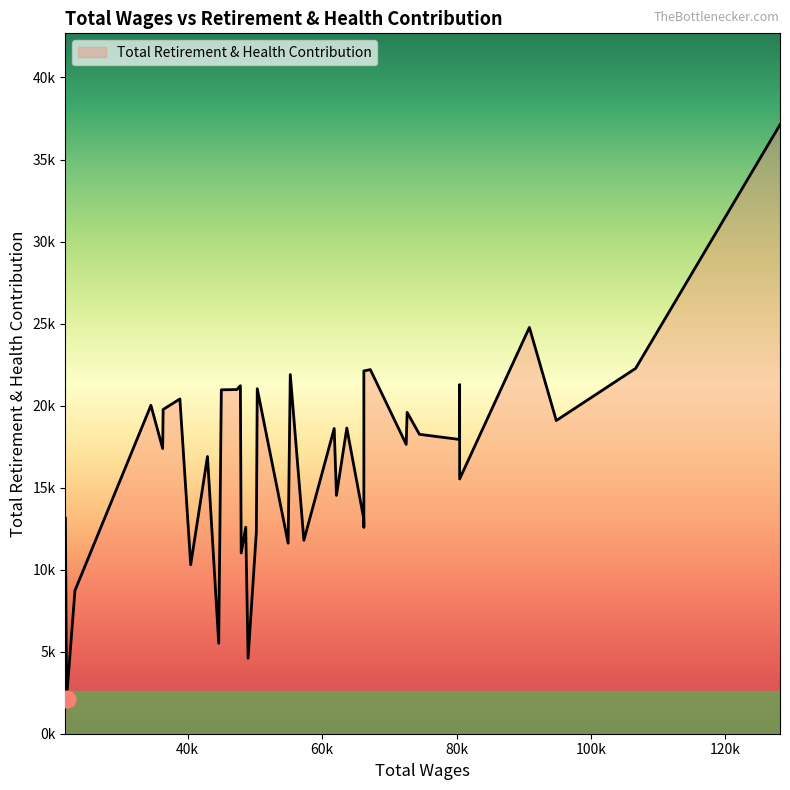

What is the difference between the second highest and second lowest values?

20164